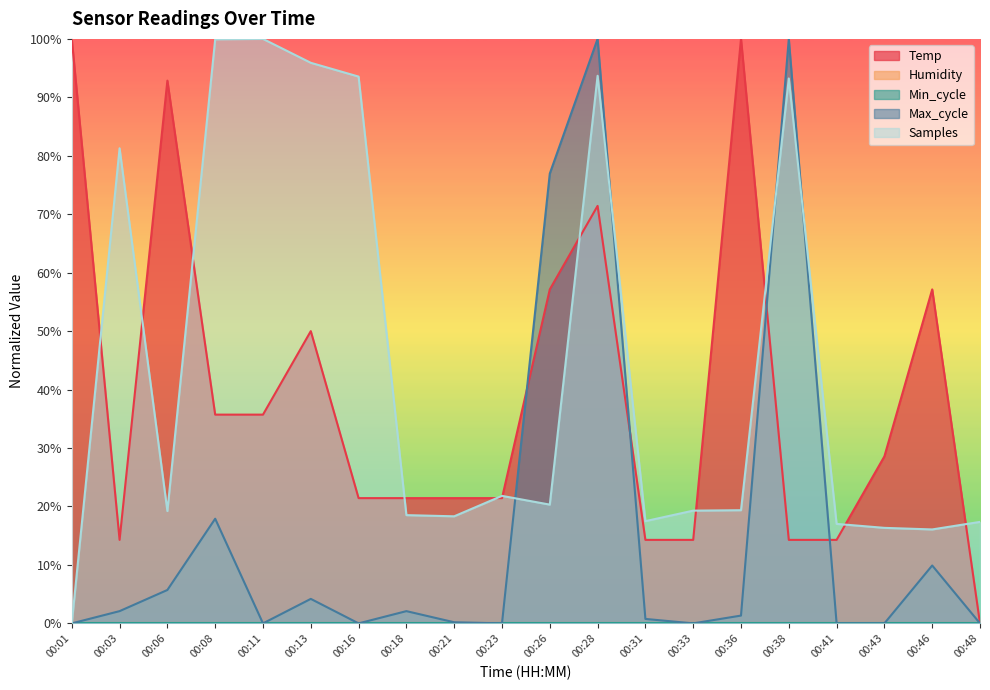

How many values in the Temp series are below 28?

10